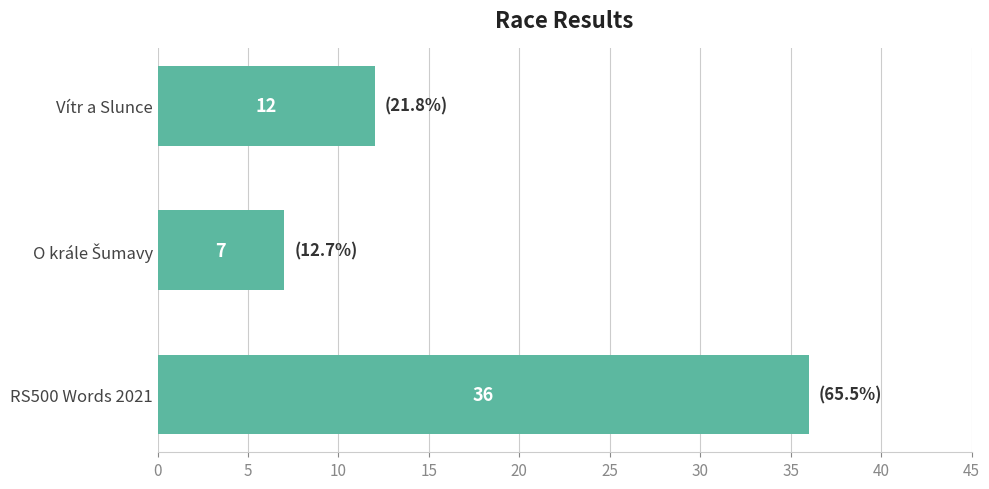

Which has a higher value, Vítr a Slunce or RS500 Words 2021?

RS500 Words 2021